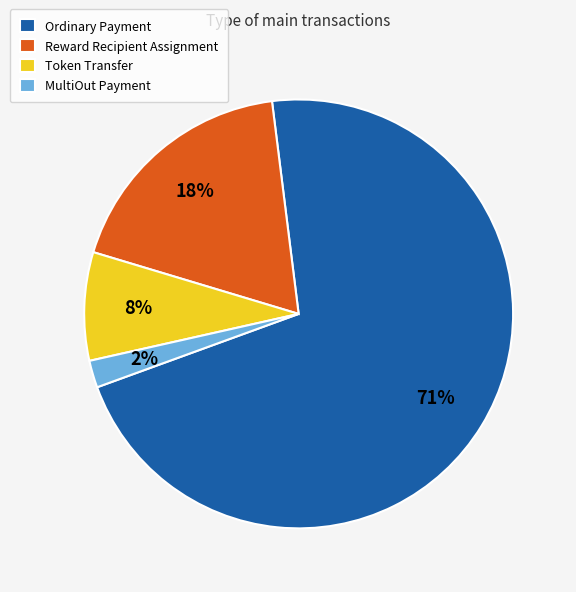

Combined, do Token Transfer and Ordinary Payment account for over 50%?

Yes